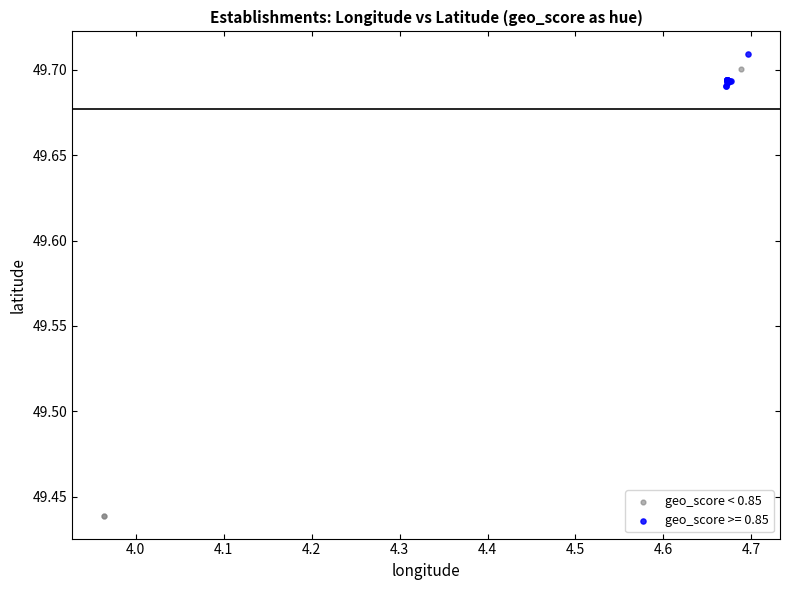

Which series has the widest spread of Y values?

geo_score < 0.85